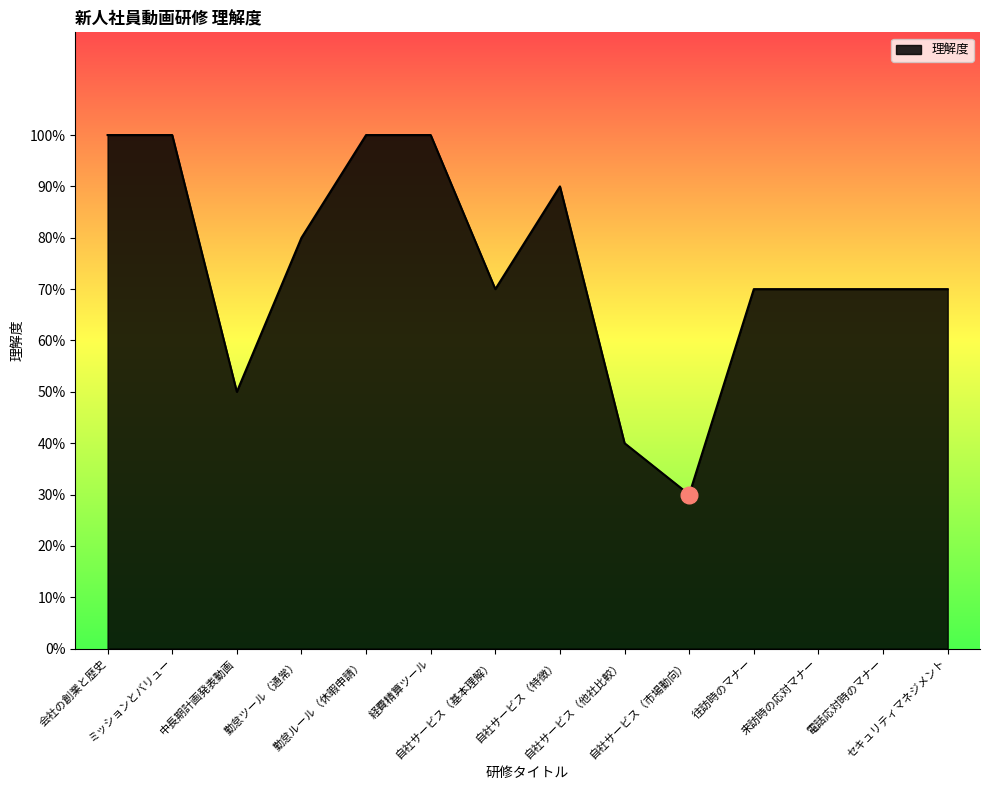

What is the difference between the values at セキュリティマネジメント and 勤怠ツール（通常）?

0.1